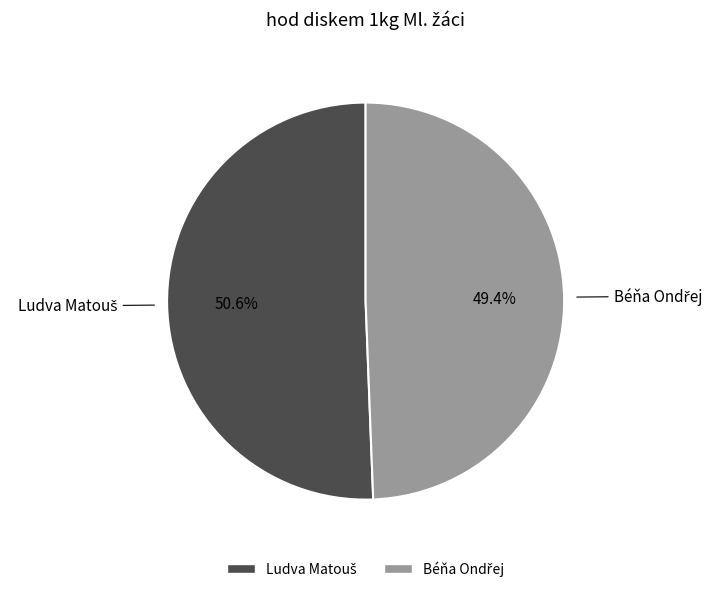

Does any single category account for the majority?

Yes